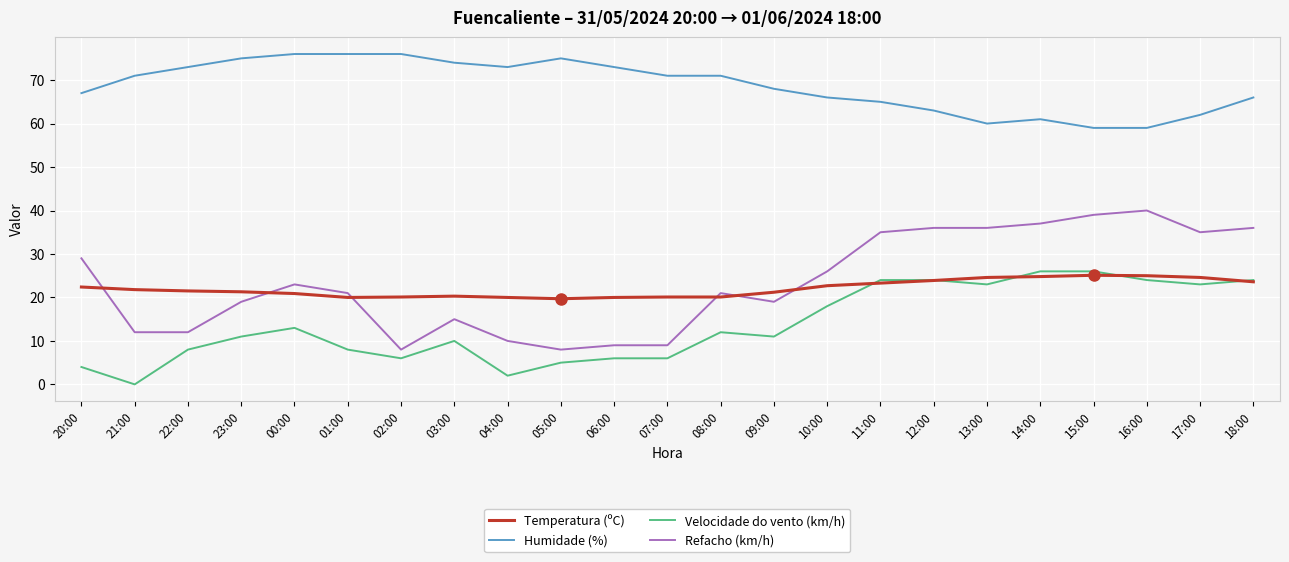

Between which two adjacent categories do Temperatura (ºC) and Refacho (km/h) first intersect?

20:00 and 21:00